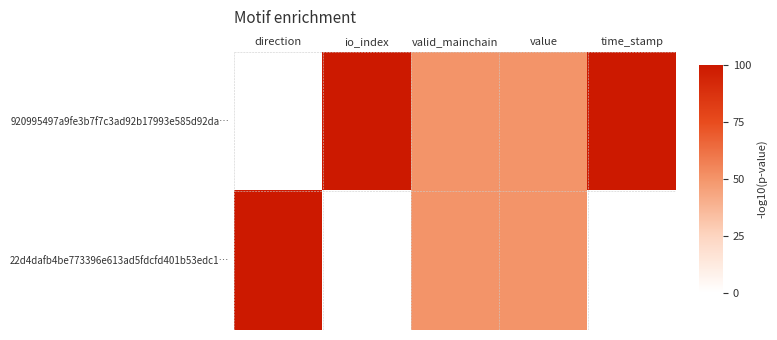

Rank the series by their maximum value, from lowest to highest.

920995497a9fe3b7f7c3ad92b17993e585d92da…, 22d4dafb4be773396e613ad5fdcfd401b53edc1…